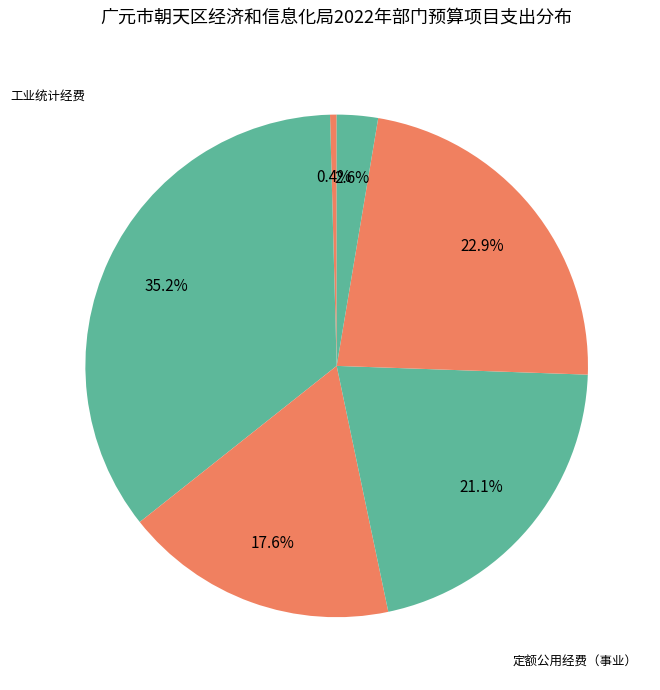

How many slices are in this pie chart?

6